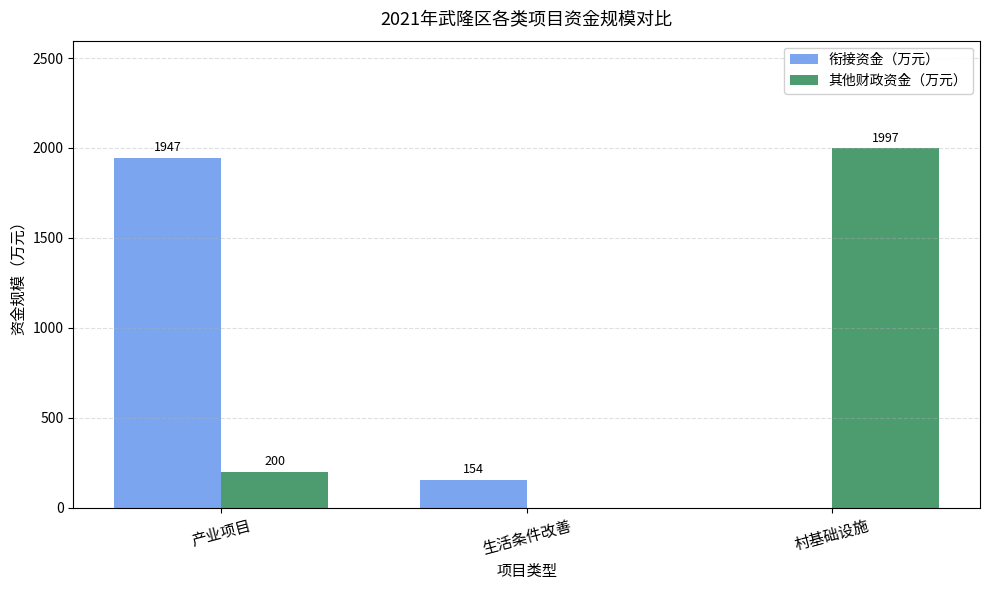

Between 产业项目 and 生活条件改善, which series saw the biggest shift?

衔接资金（万元）